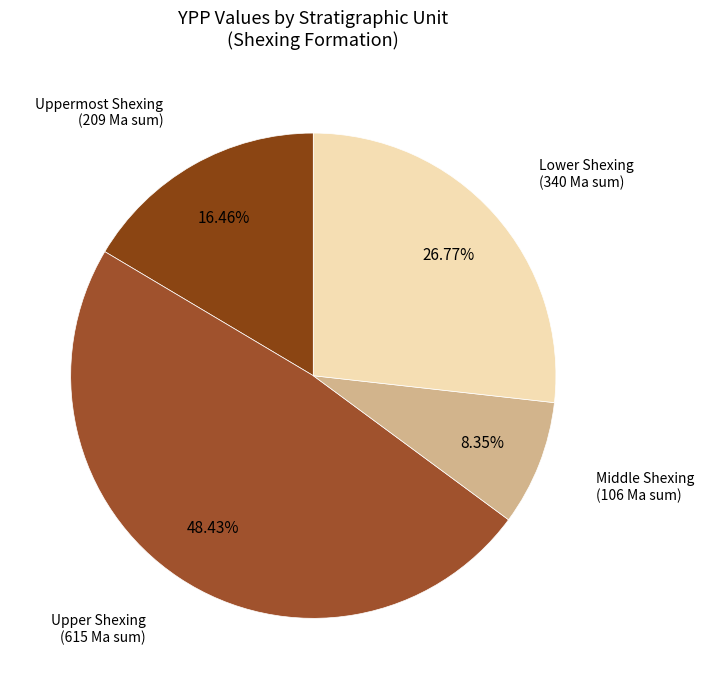

Does any single category account for the majority?

No